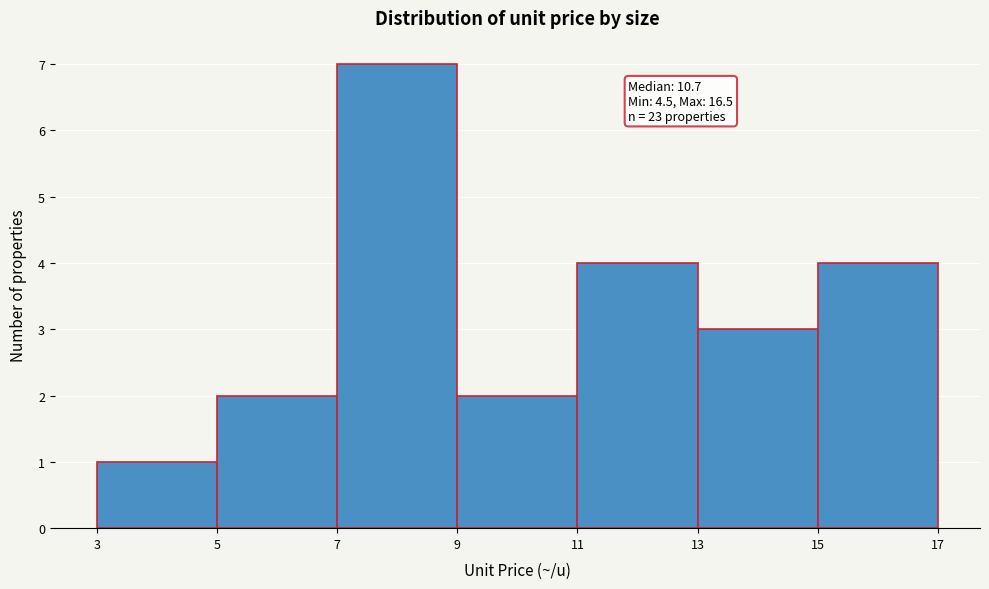

Which range on the x-axis has the tallest bar?

7 to 9